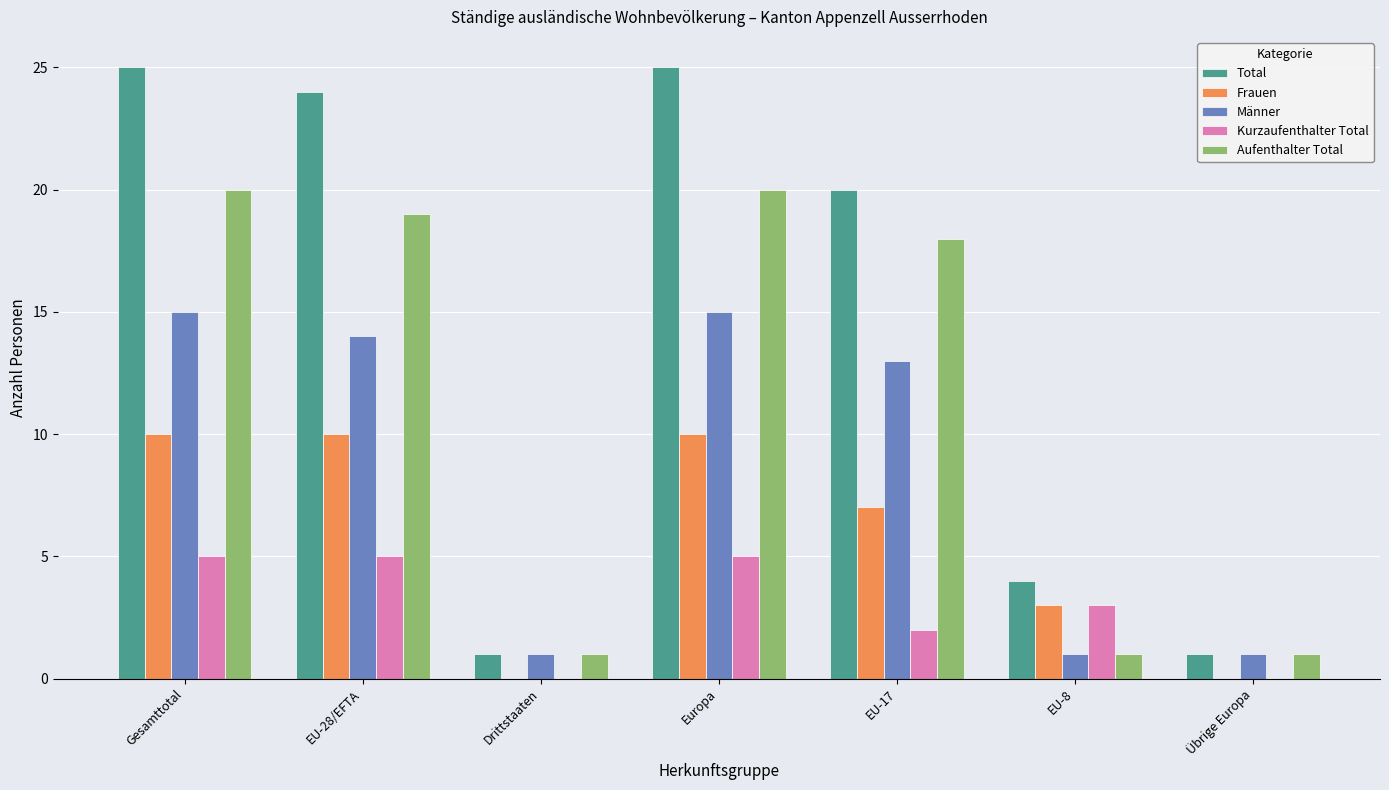

Between EU-28/EFTA and Drittstaaten, which series saw the biggest shift?

Total